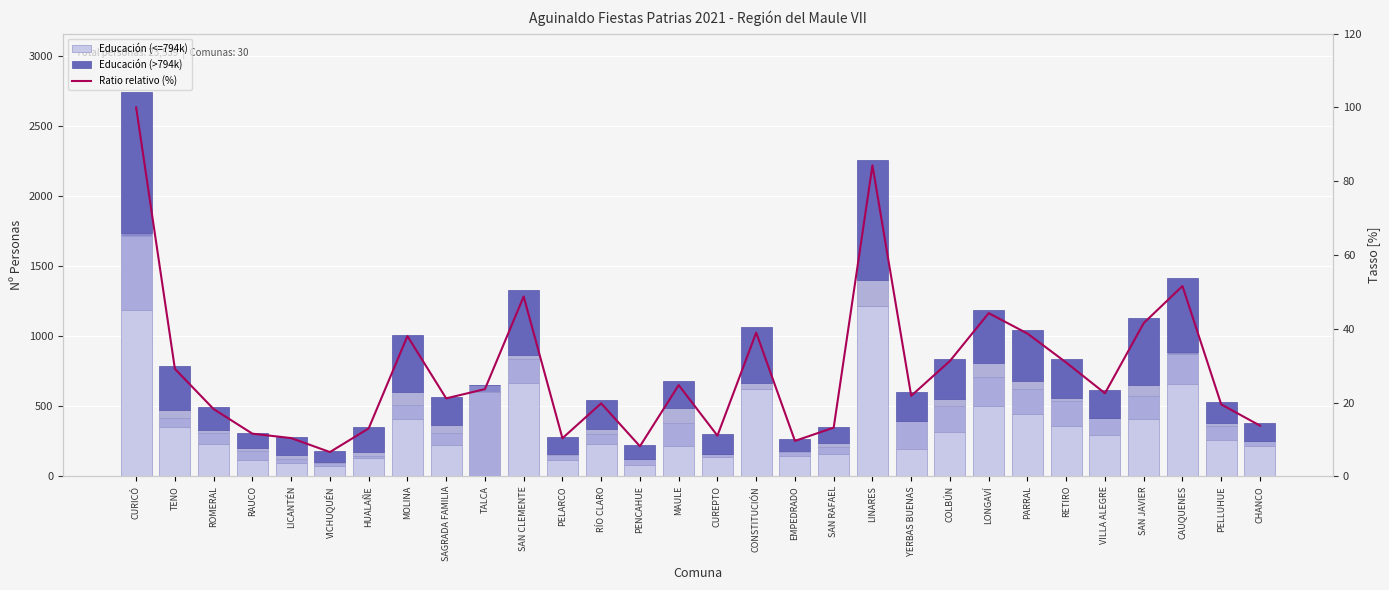

Reading left to right, what are all the values shown in this chart?

Educación (<=794k): 1190.0	350.0	233.0	120.0	97.0	76.0	133.0	410.0	223.0	0.0	669.0	115.0	231.0	81.0	215.0	136.0	625.0	142.0	158.0	1217.0	194.0	317.0	500.0	442.0	363.0	294.0	411.0	661.0	262.0	218.0
Salud (<=794k): 529.0	67.0	73.0	63.0	30.0	21.0	15.0	97.0	85.0	604.0	169.0	35.0	68.0	46.0	165.0	21.0	0.0	33.0	54.0	0.0	202.0	186.0	209.0	184.0	173.0	123.0	160.0	216.0	101.0	31.0
Cementerio (<=794k): 19.0	0.0	0.0	0.0	0.0	0.0	0.0	0.0	0.0	46.0	0.0	0.0	0.0	0.0	0.0	0.0	0.0	0.0	0.0	0.0	0.0	0.0	0.0	0.0	0.0	0.0	0.0	10.0	0.0	0.0
Atención Menores: 0.0	55.0	28.0	16.0	26.0	5.0	29.0	93.0	57.0	0.0	31.0	11.0	41.0	0.0	105.0	0.0	42.0	9.0	25.0	183.0	0.0	46.0	100.0	54.0	21.0	0.0	78.0	0.0	16.0	0.0
Educación (>794k): 1009.0	315.0	161.0	113.0	127.0	77.0	172.0	411.0	202.0	0.0	462.0	119.0	204.0	97.0	194.0	146.0	401.0	80.0	118.0	857.0	204.0	290.0	380.0	364.0	282.0	202.0	484.0	531.0	152.0	129.0
Ratio relativo (%): 100.0	29.1	18.2	11.6	10.4	6.6	13.0	38.0	21.1	23.6	48.7	10.3	19.8	8.1	24.7	11.0	39.0	9.6	13.2	84.3	21.8	31.3	44.2	38.7	30.8	22.5	41.5	51.6	19.5	13.8